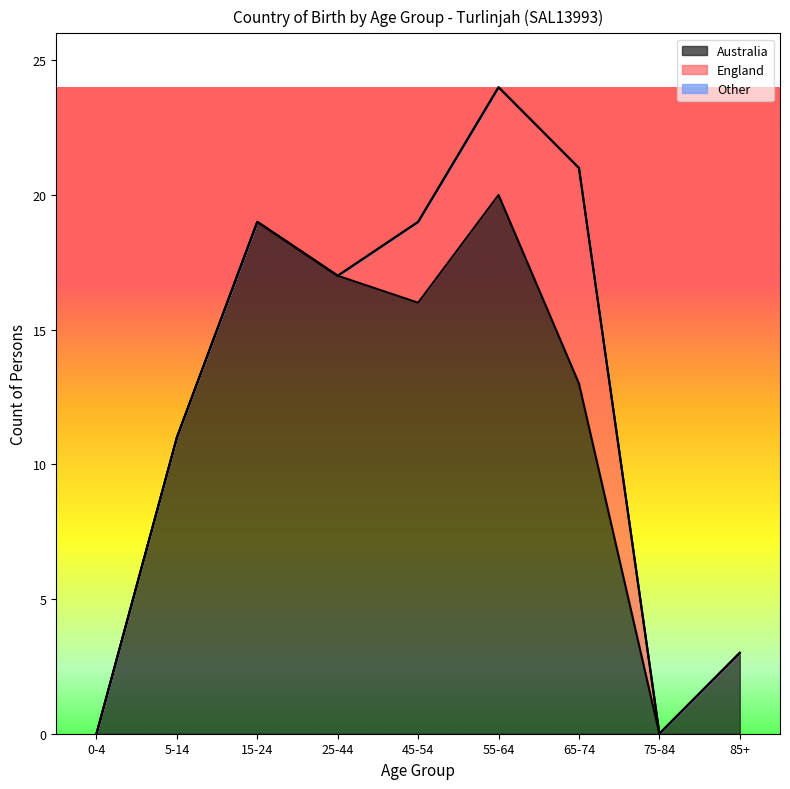

Count the number of categories in the chart.

9